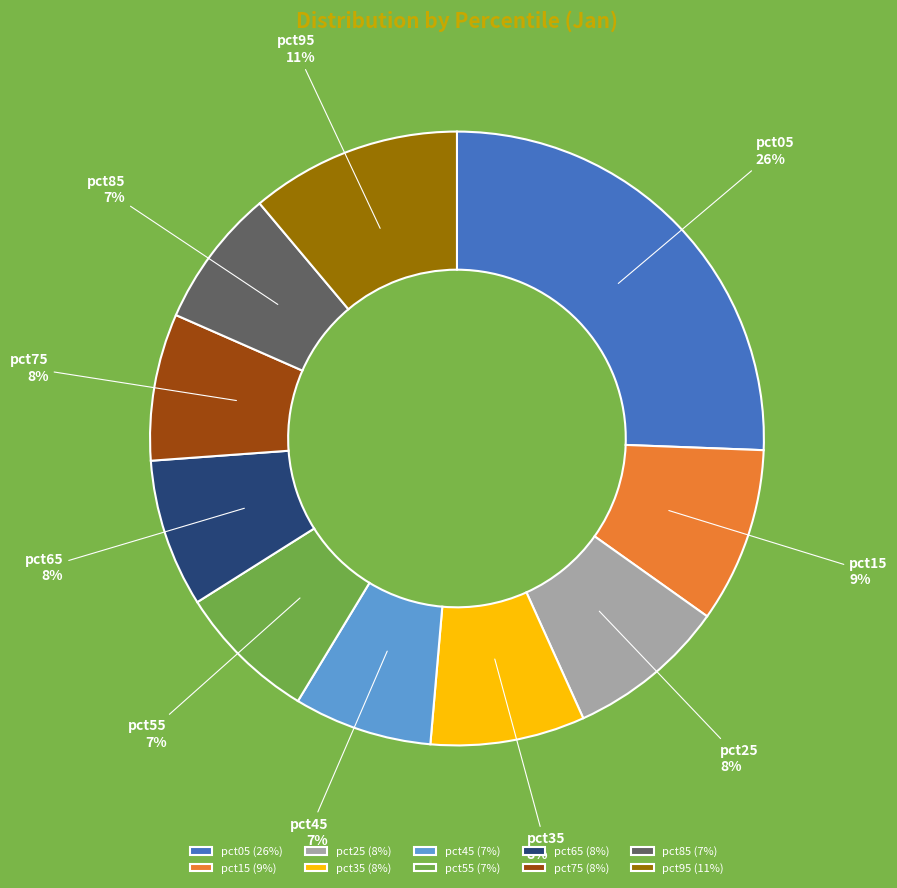

Which category has the biggest portion of the pie?

pct05